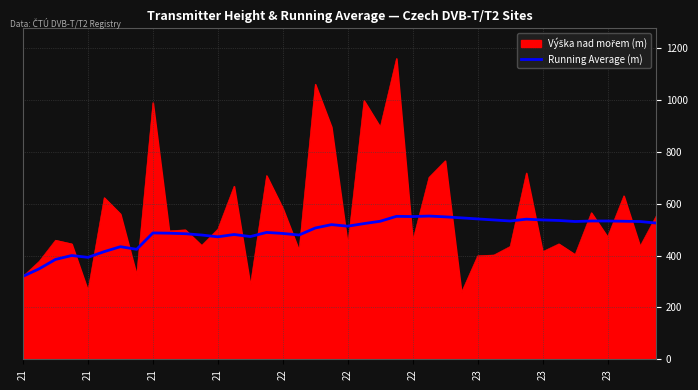

What is the maximum value shown in the chart?

1159